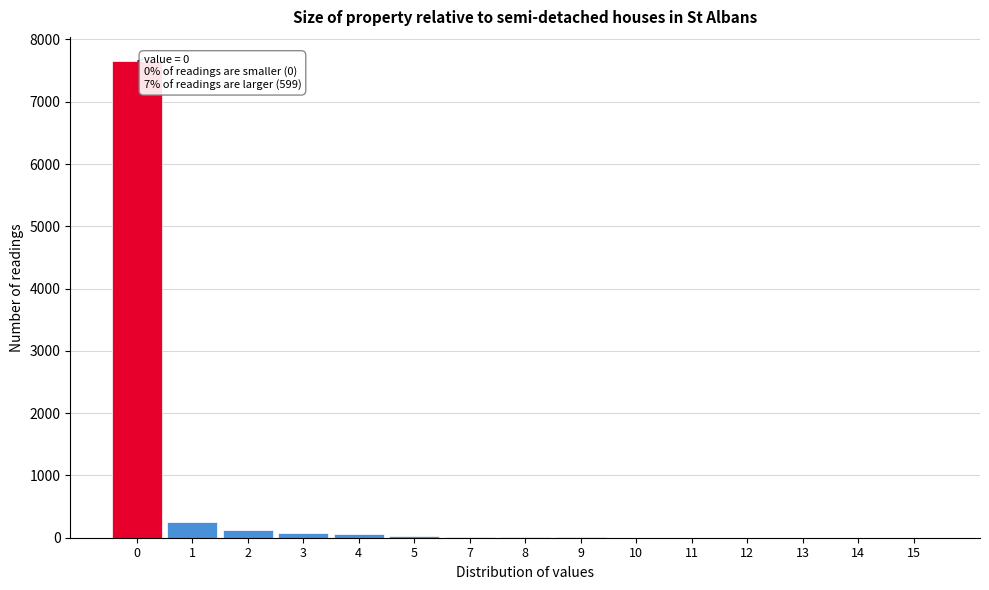

What is the greatest value displayed?

7658